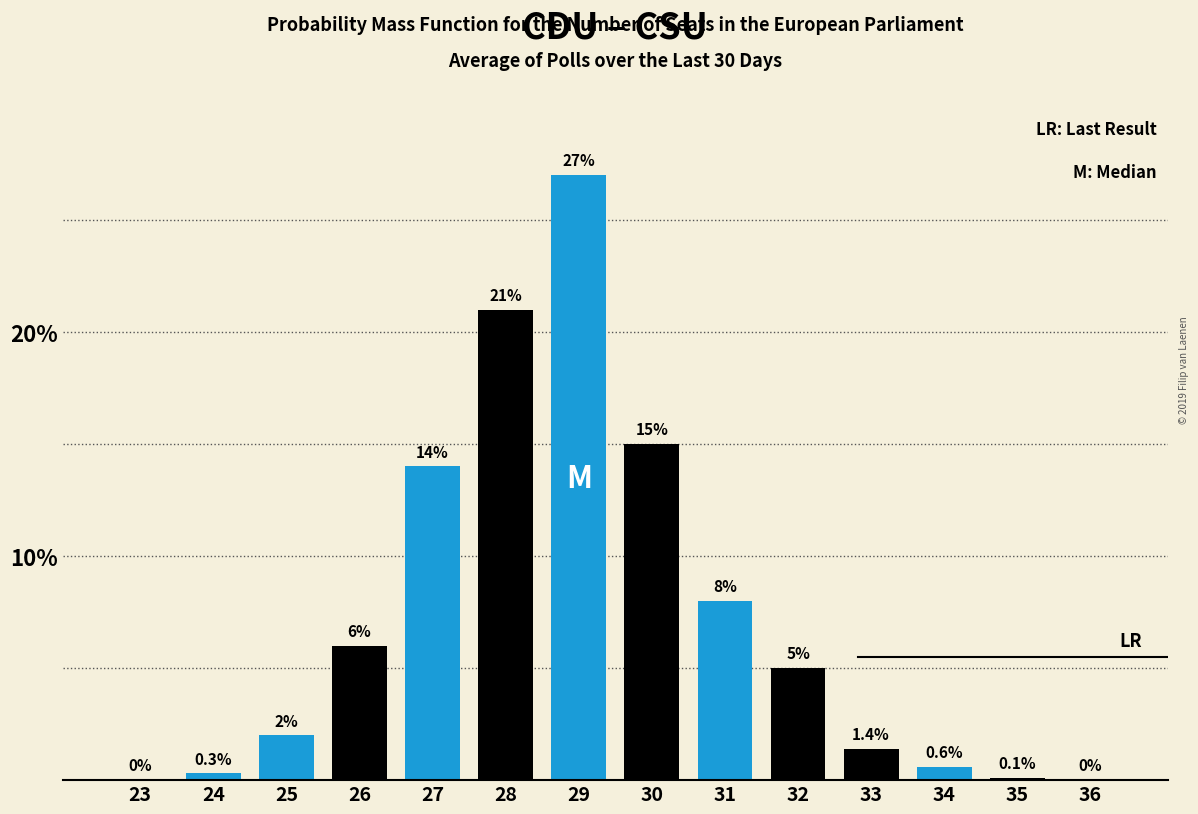

Reading right to left, transcribe all the data shown in this chart.

36=0.0	35=0.1	34=0.6	33=1.4	32=5.0	31=8.0	30=15.0	29=27.0	28=21.0	27=14.0	26=6.0	25=2.0	24=0.3	23=0.0